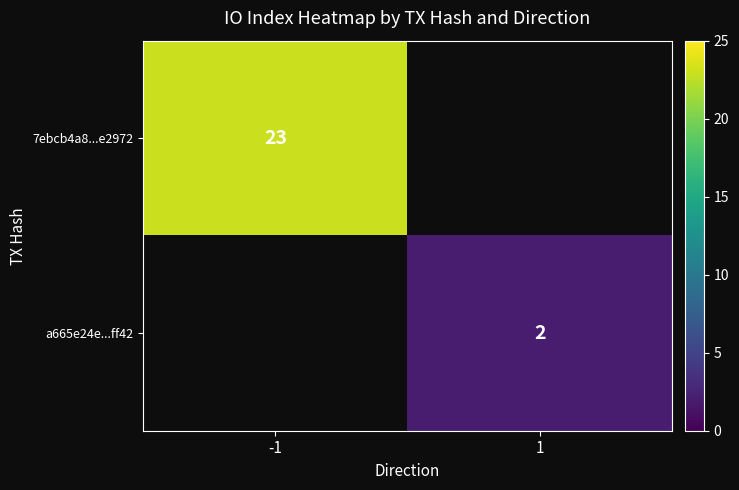

The value of a665e24e...ff42 at 1 is 2. True or false?

True